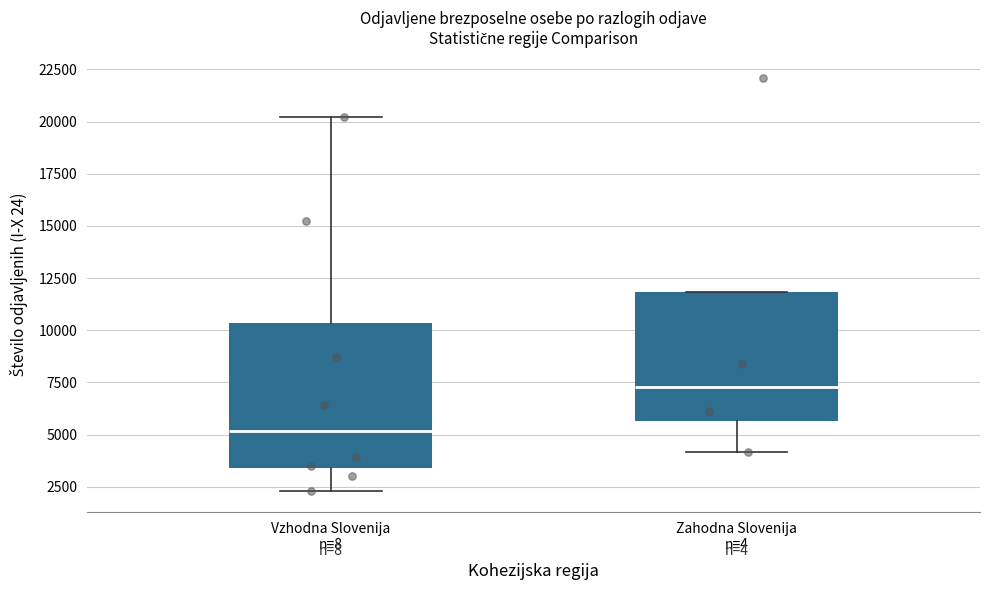

Reading left to right, read every box against the y-axis: the position of its median line, the range the box covers, and the ends of its whiskers. The values are not printed on the chart, so give them approximately, as read against the axis.

Vzhodna Slovenija n=8: median 5000, box 3500 to 10500, whiskers 2500 to 20000
Zahodna Slovenija n=4: median 7500, box 5500 to 12000, whiskers 4000 to 12000